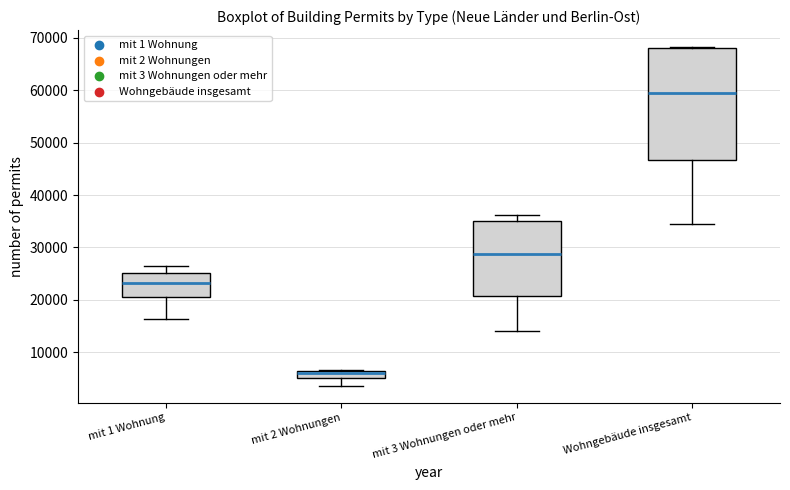

Which box's median line is the highest?

Wohngebäude insgesamt